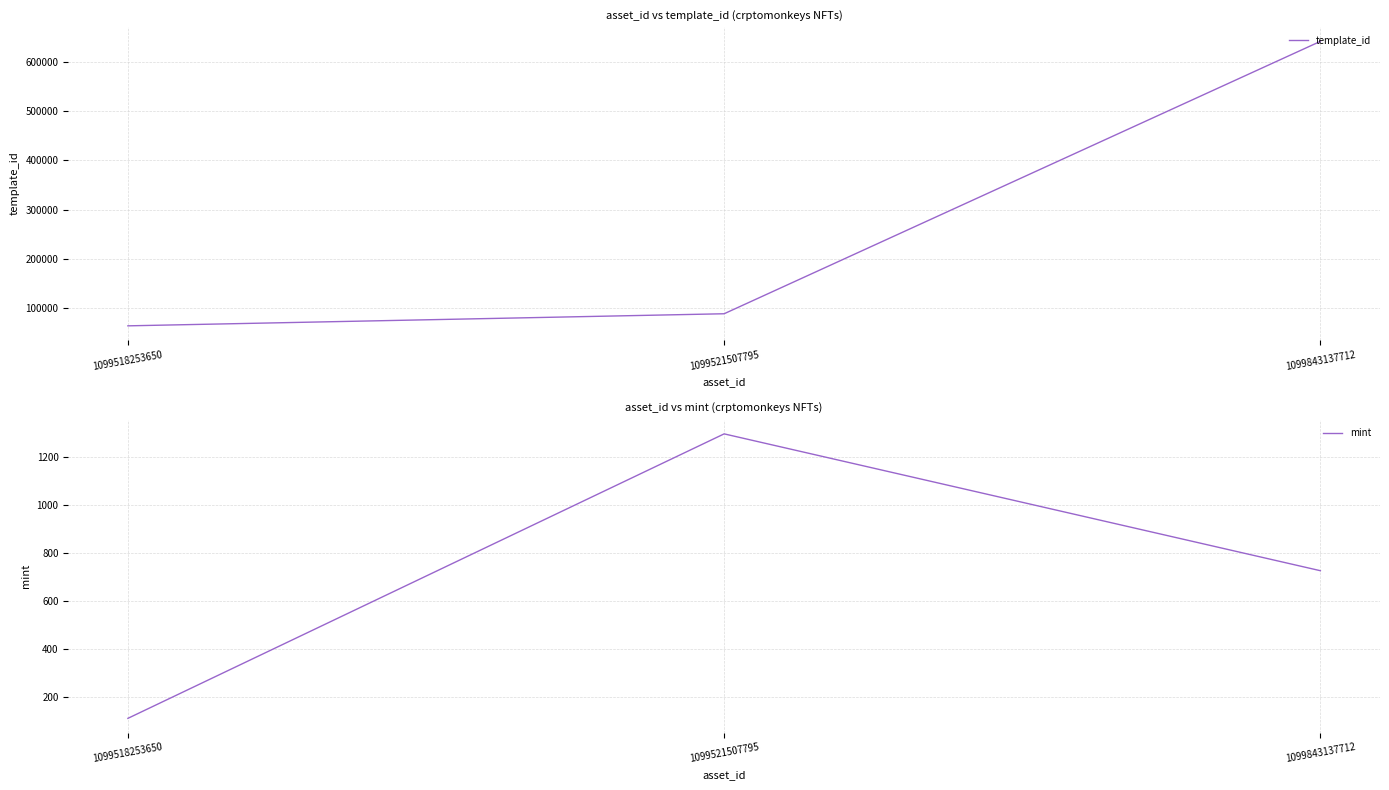

Reading right to left, extract all data points from this chart.

template_id: 642581	87604	62974
mint: 725	1295	110